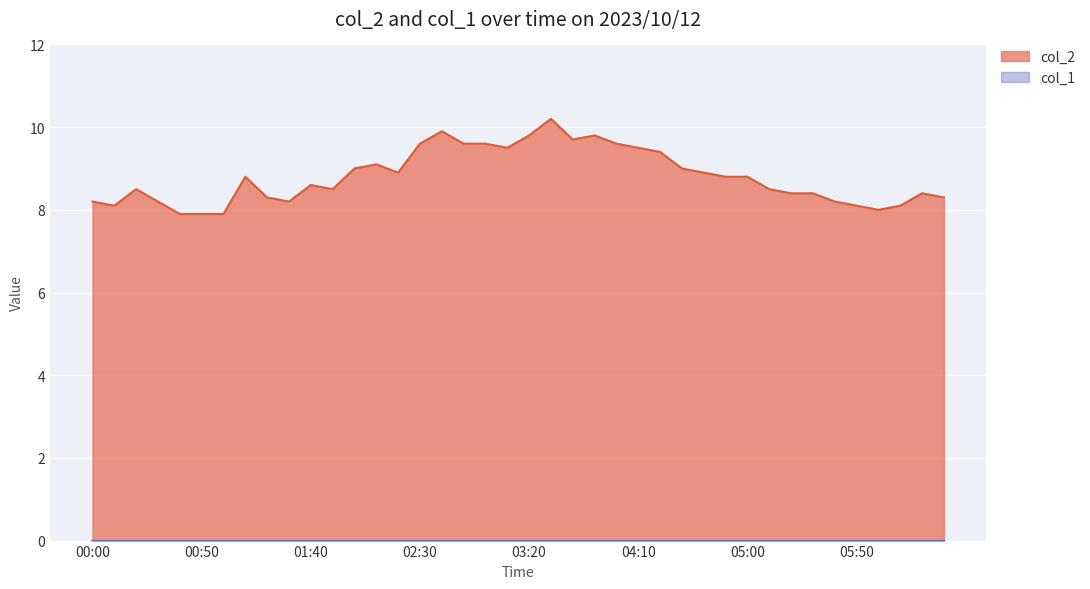

What is the sum of the values at 02:20 and 04:10?

18.4